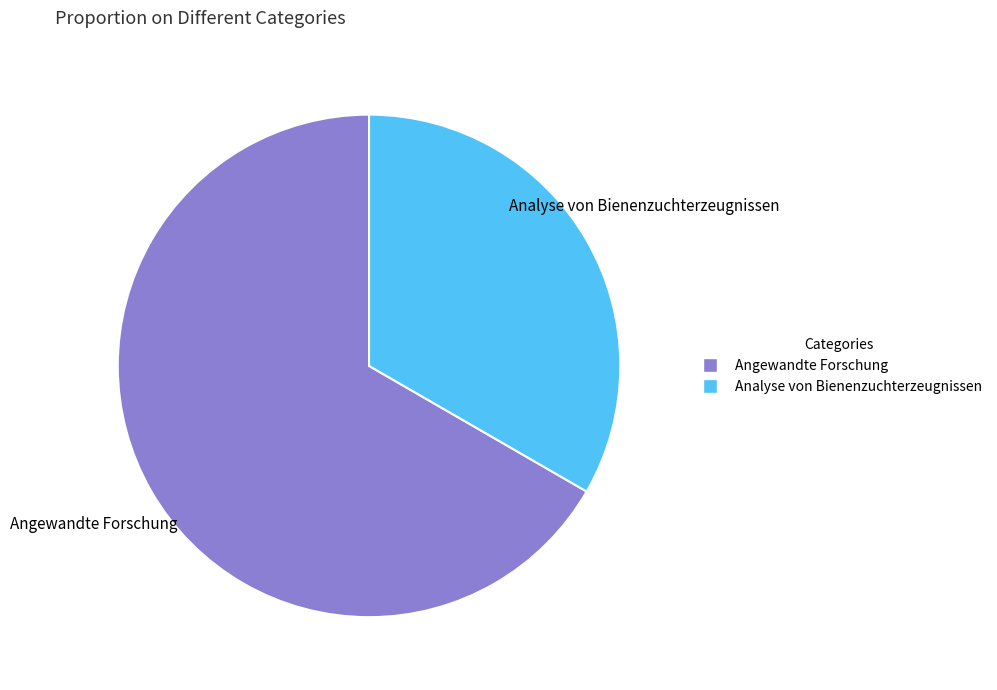

Which category has the smallest portion of the pie?

Analyse von Bienenzuchterzeugnissen